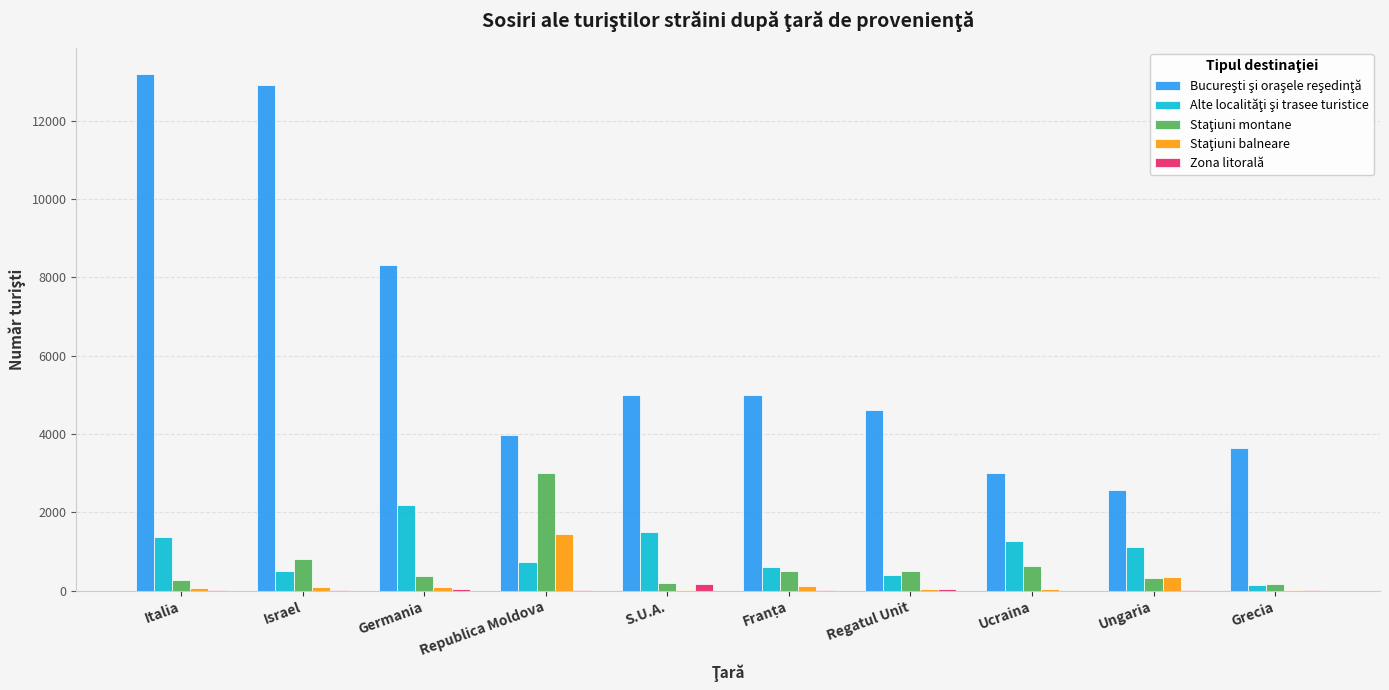

What is the maximum value shown in the chart?

13201